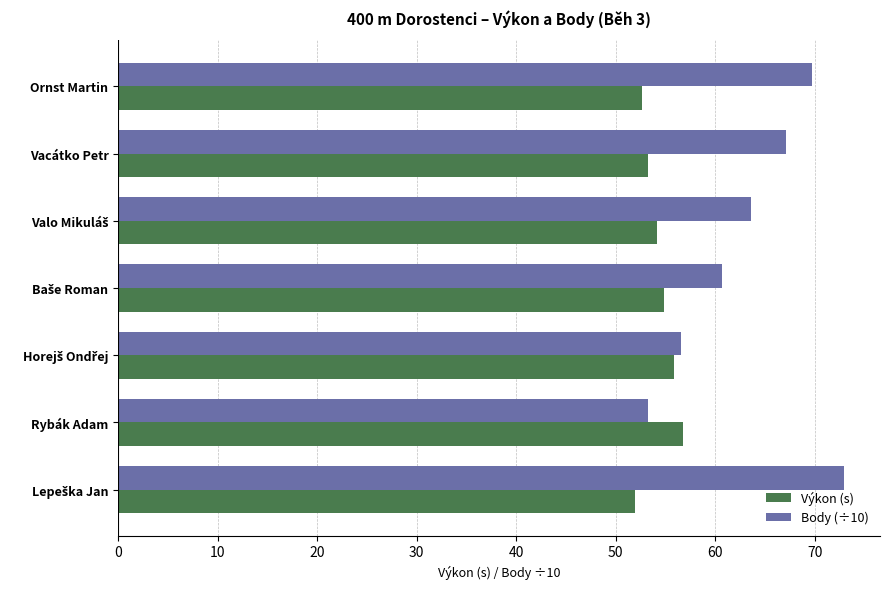

What are all the series names shown in the legend?

Výkon (s), Body (÷10)